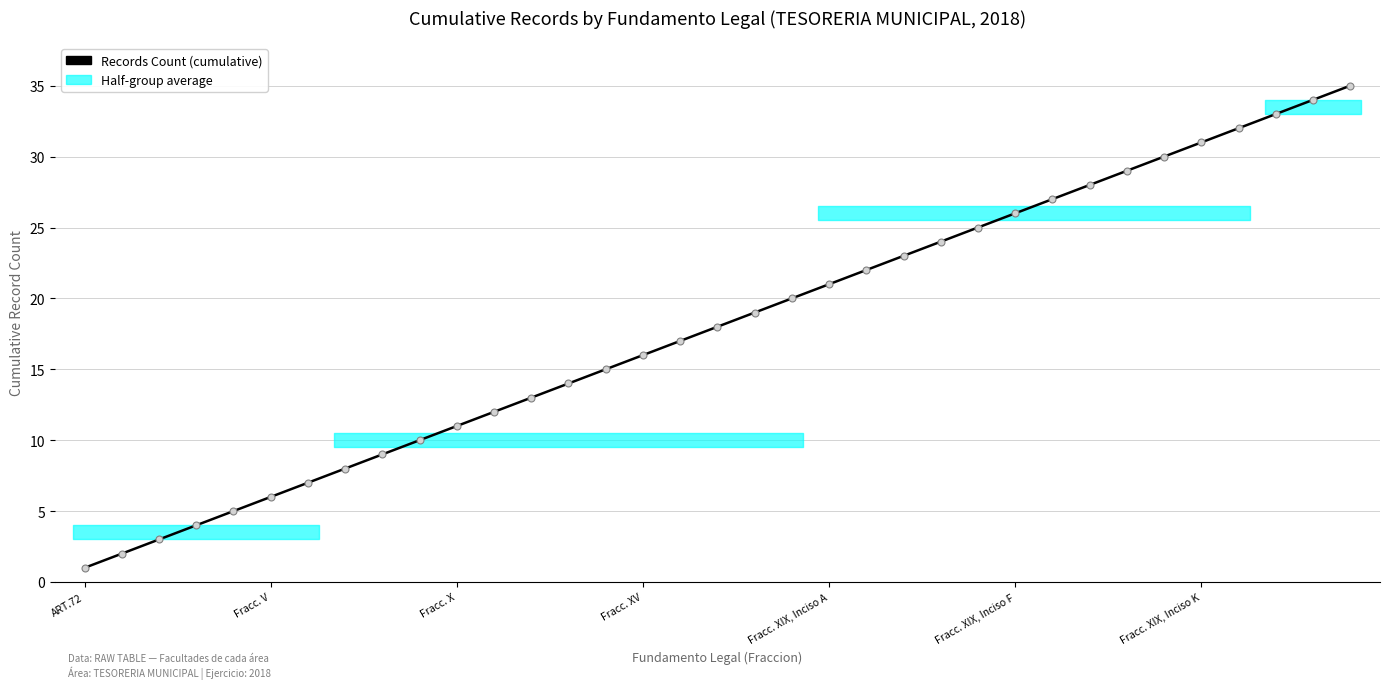

Count the number of data series in this chart.

1